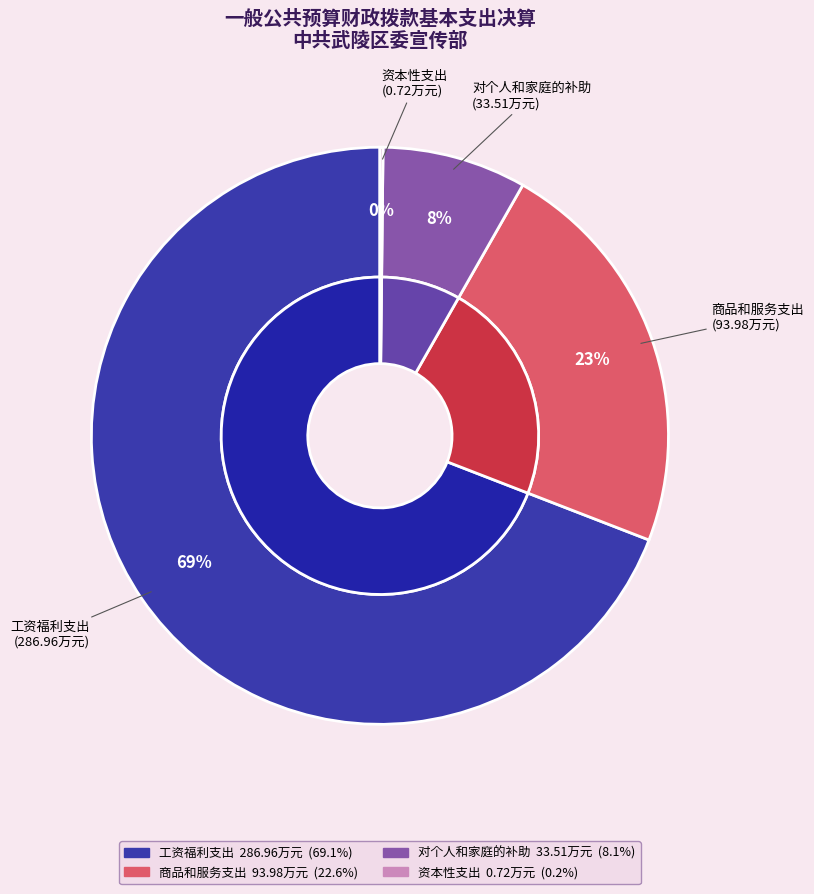

True or false: 对个人和家庭的补助 accounts for 21% of the total.

False